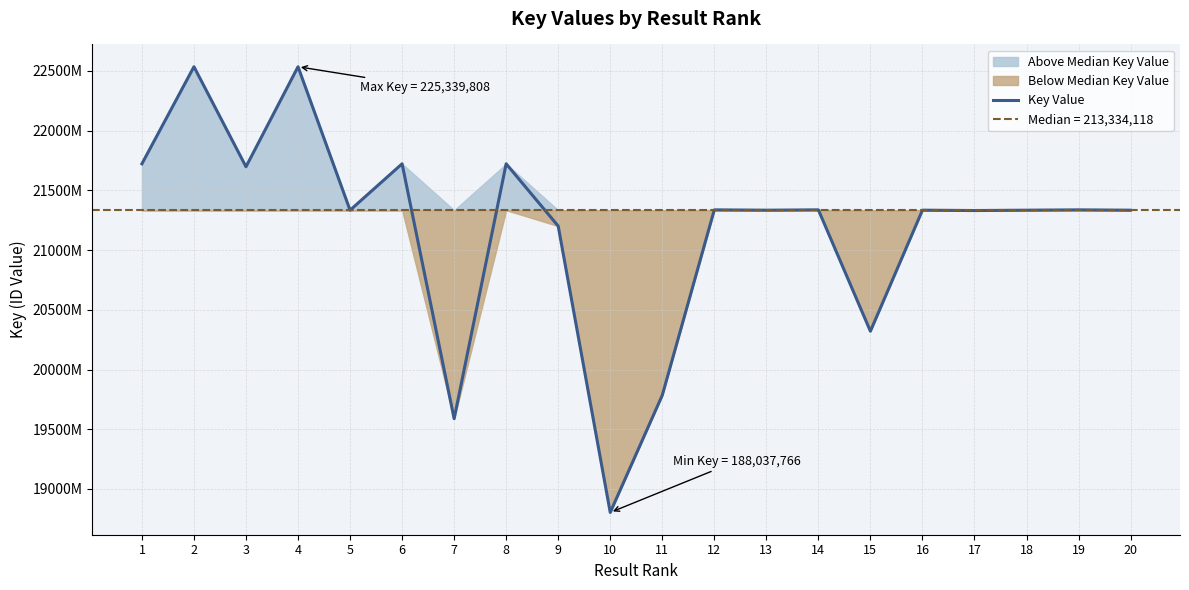

True or false: the data shows 137548725 at 18.

False